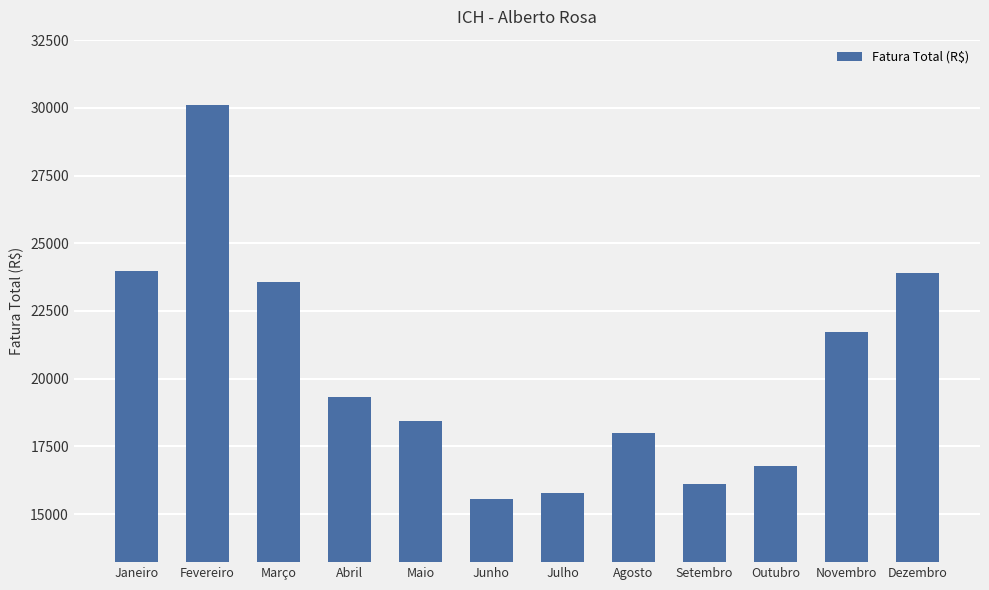

The chart shows a value of 30107.4 at Fevereiro. True or false?

True